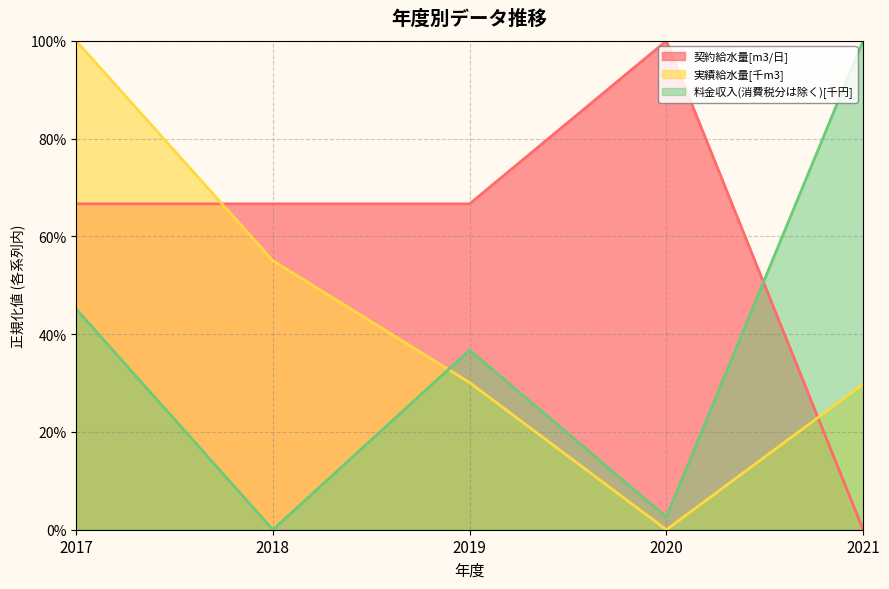

What is the difference between the maximum and second lowest values in the 料金収入(消費税分は除く)[千円] series?

1.0